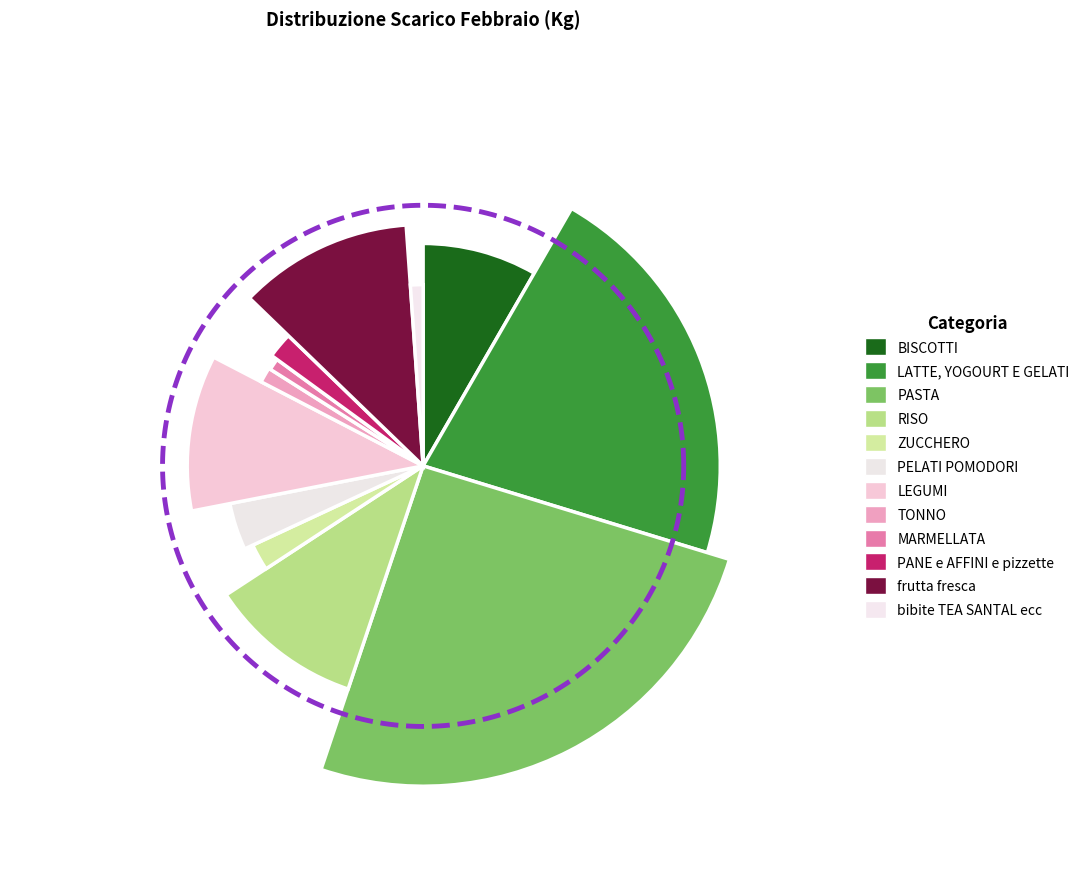

Count the number of slices in the pie.

12